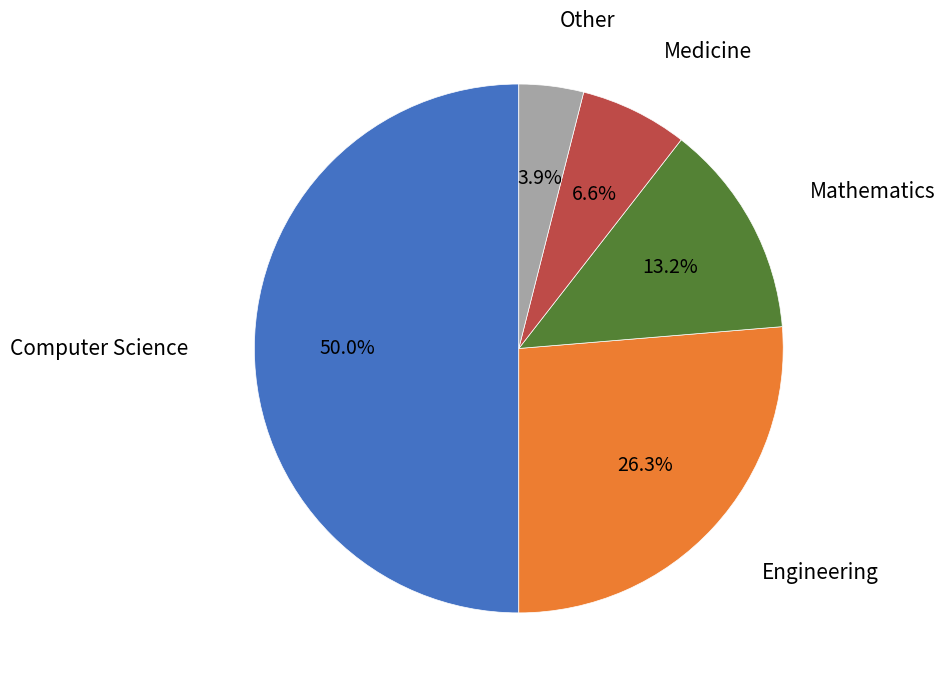

Rank the categories by value from highest to lowest.

Computer Science, Engineering, Mathematics, Medicine, Other